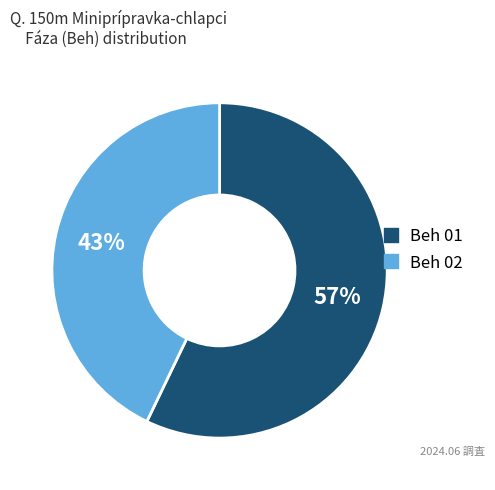

What is the smallest slice in the pie chart?

Beh 02